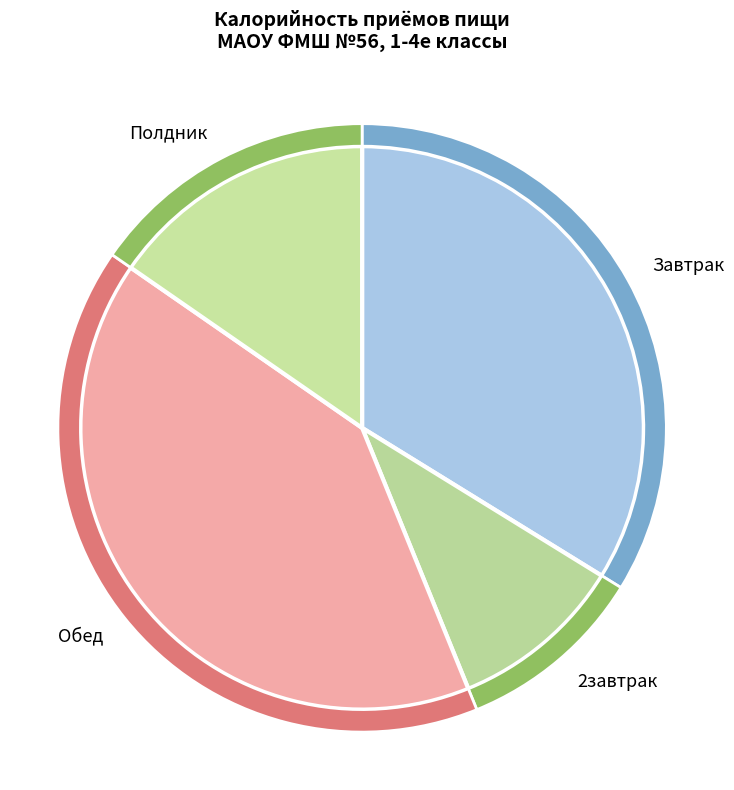

To the nearest percent, what is the combined percentage of 2завтрак and Завтрак?

44%